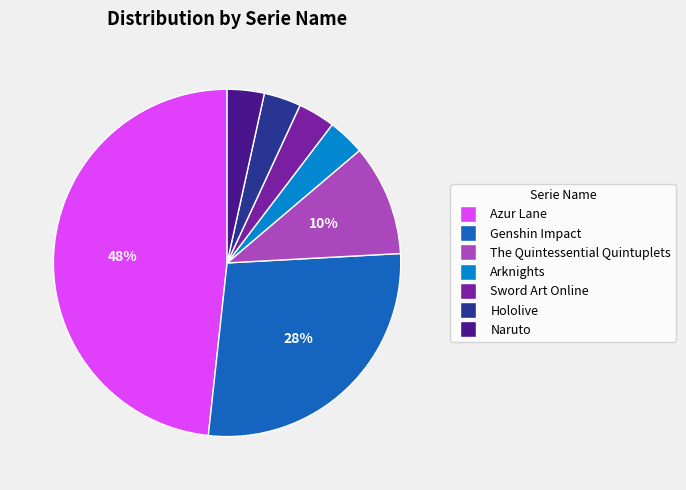

How many slices are in this pie chart?

7